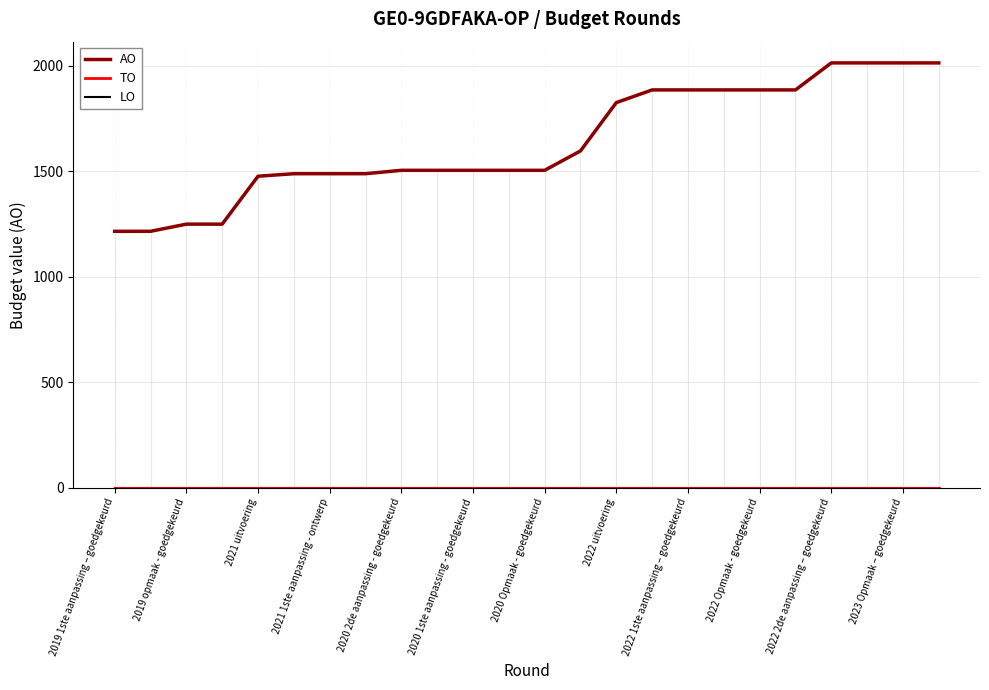

Does the chart display data point markers on the line(s)?

No